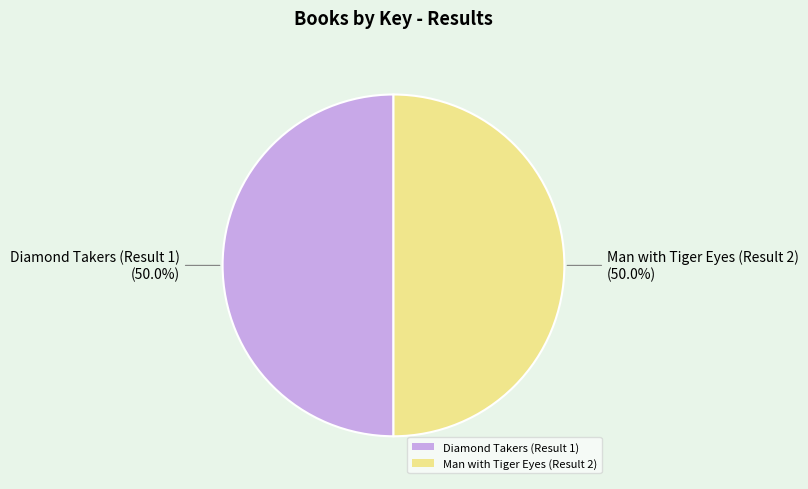

How much of the chart is everything except Man with Tiger Eyes (Result 2)?

50.0%